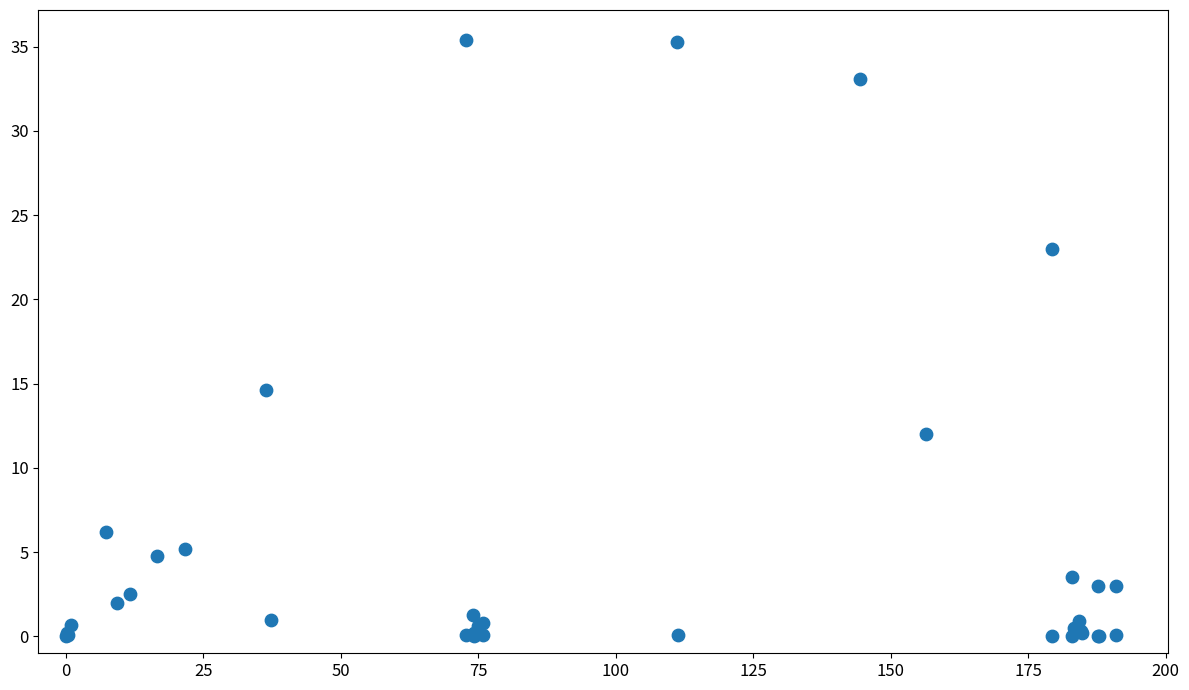

What Y value in the scatter plot is closest to 17?

14.6